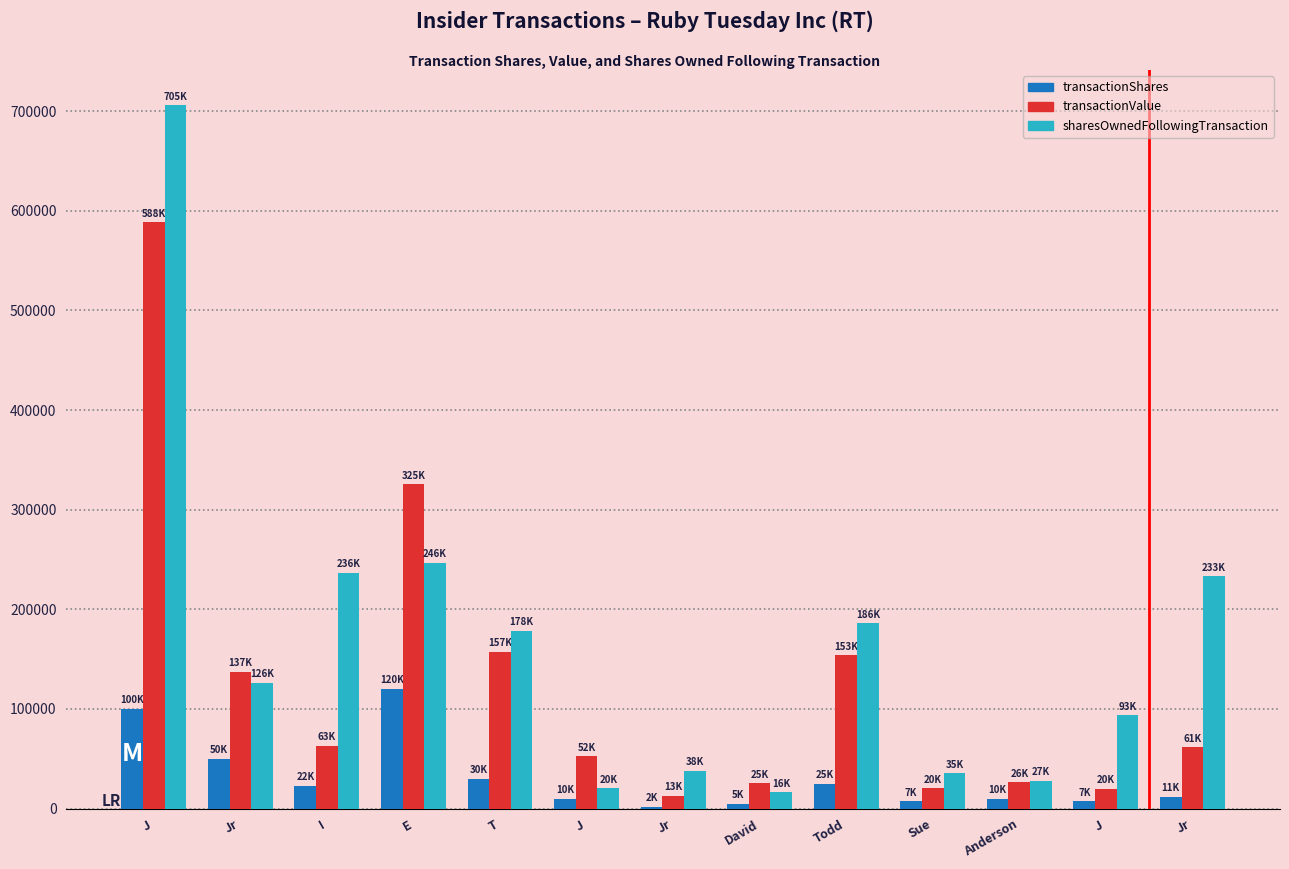

How many groups of bars are there?

13